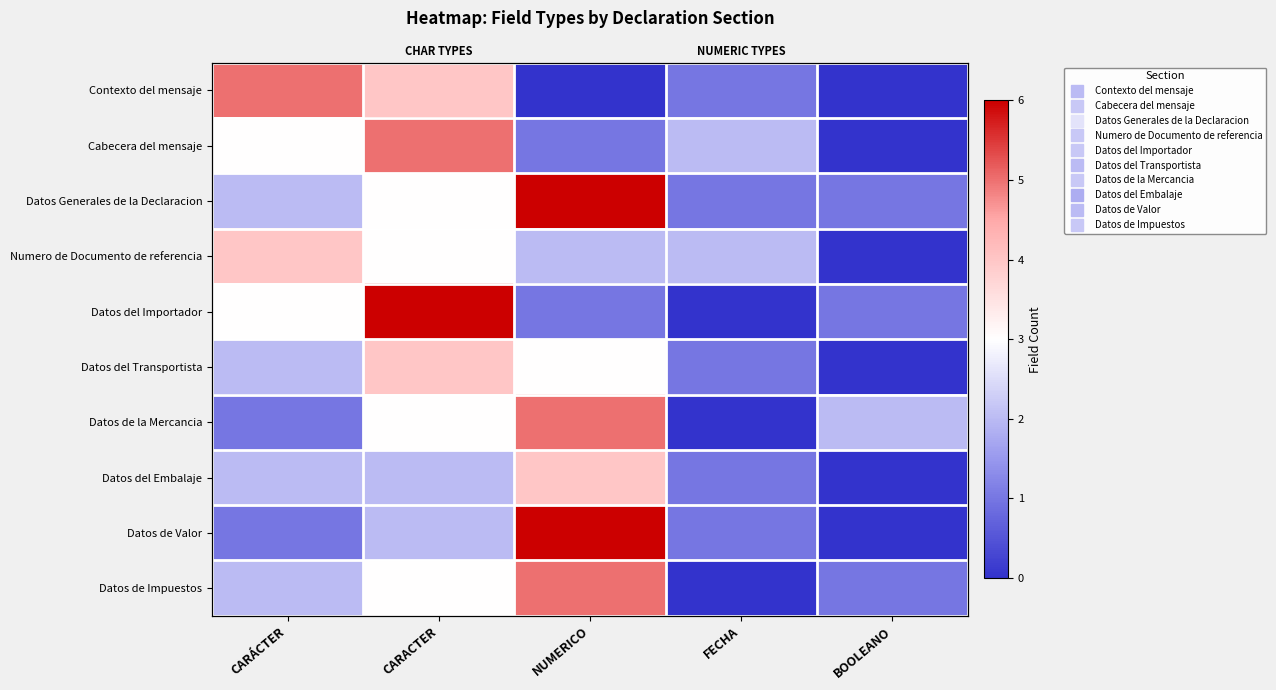

How many values in Datos de Impuestos are above zero?

4